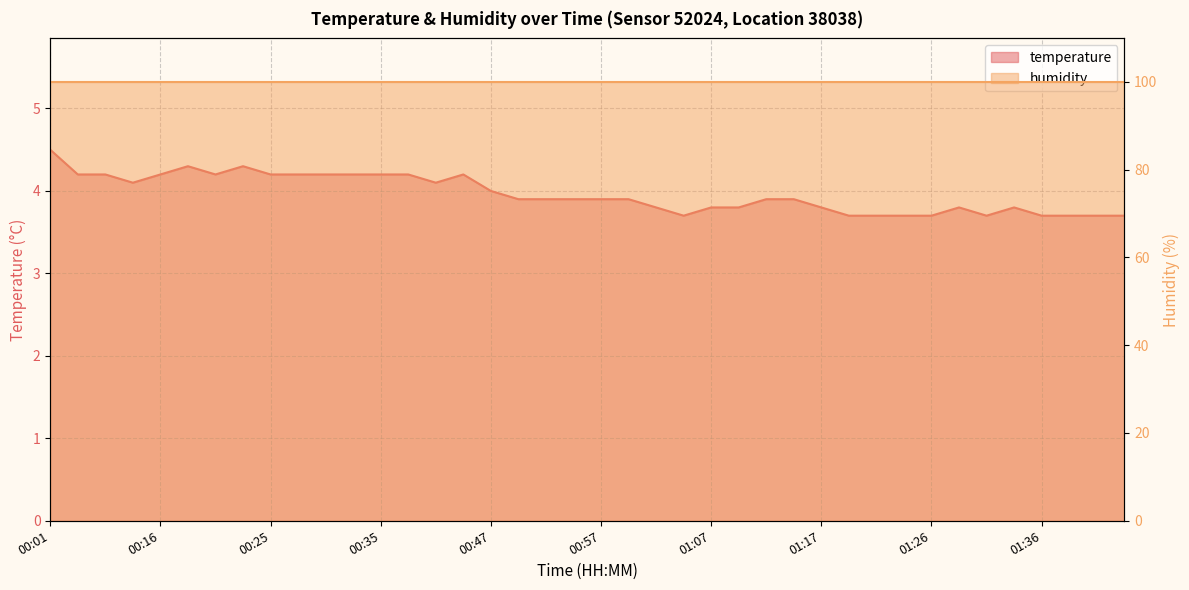

Which has a higher value, 00:42 or 01:24?

00:42